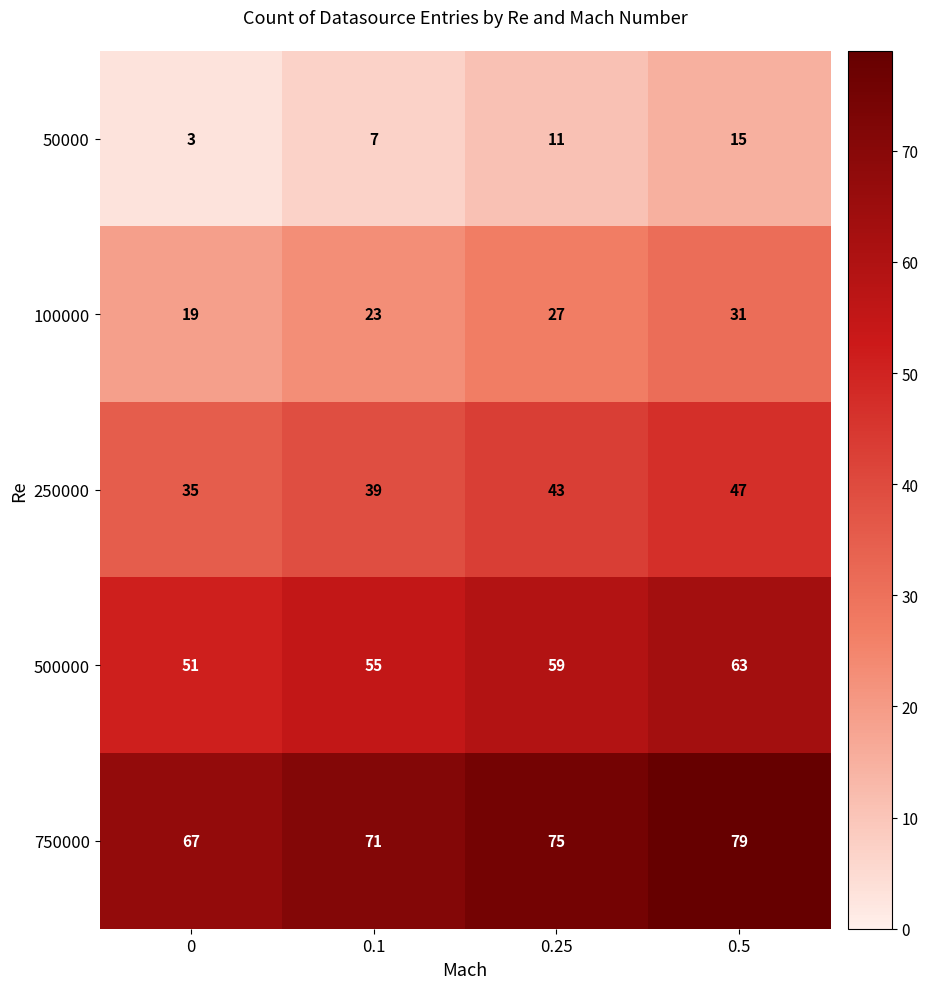

At 0.25, list the series in order from largest to smallest.

750000, 500000, 250000, 100000, 50000